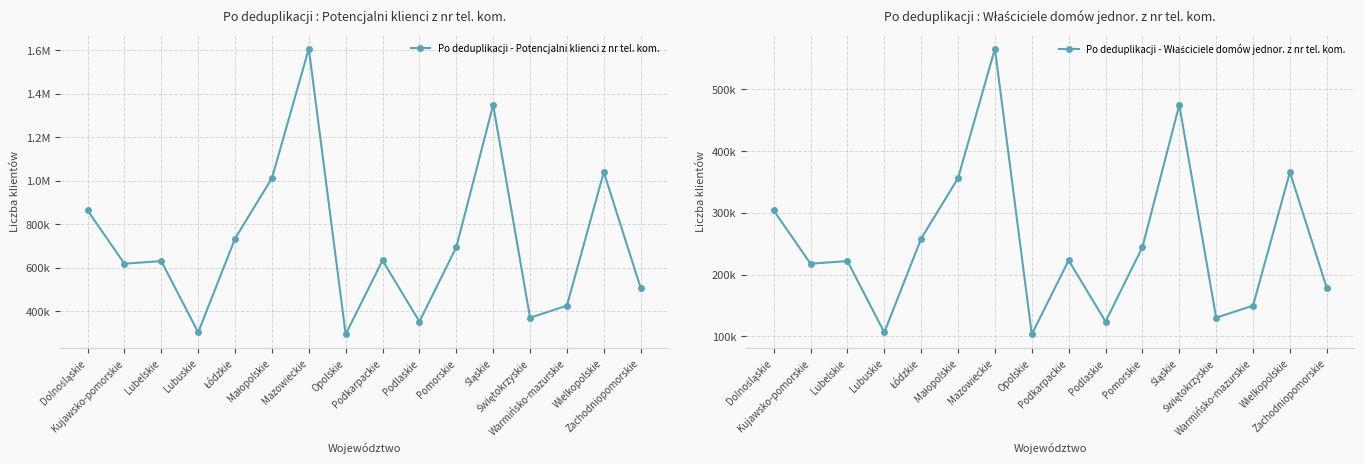

True or false: Po deduplikacji - Potencjalni klienci z nr tel. kom. and Po deduplikacji - Właściciele domów jednor. z nr tel. kom. cross at least once.

False